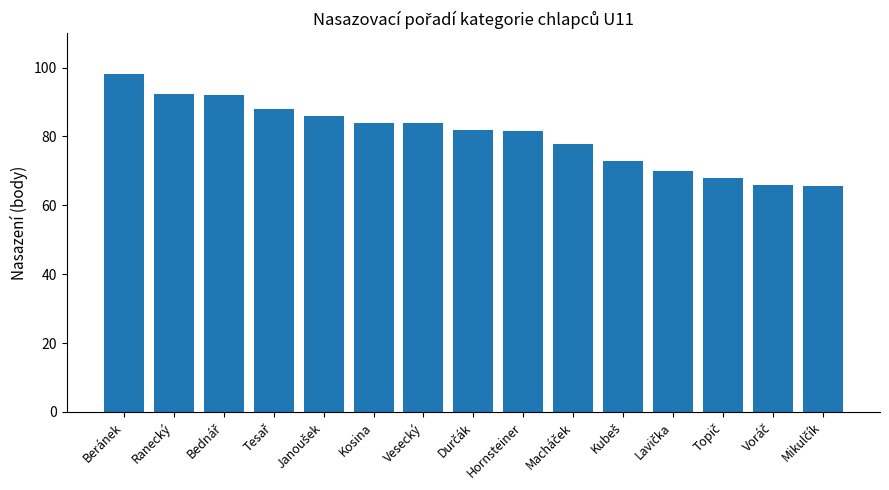

What value does the data have at Vesecký?

84.0